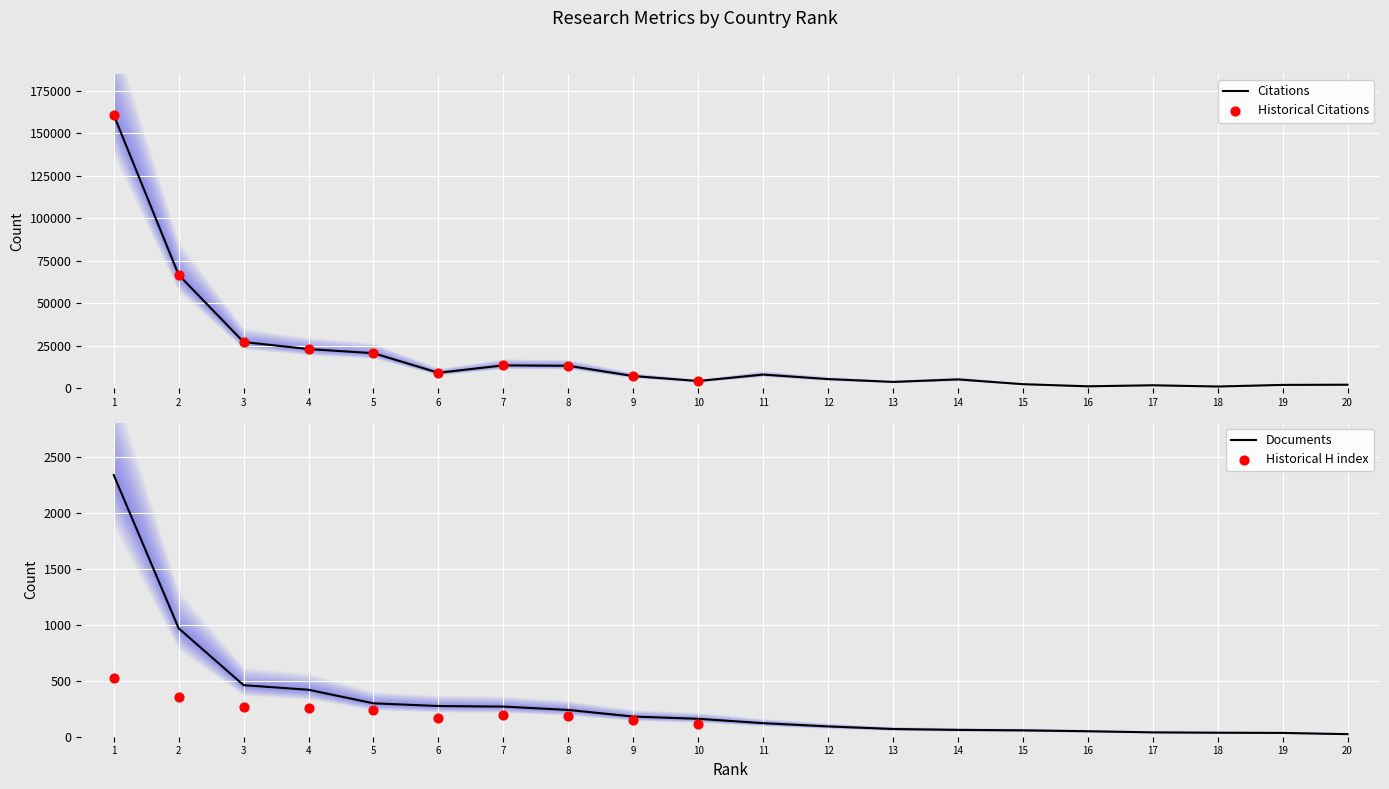

The value of Citations at 7 is 13317. True or false?

True